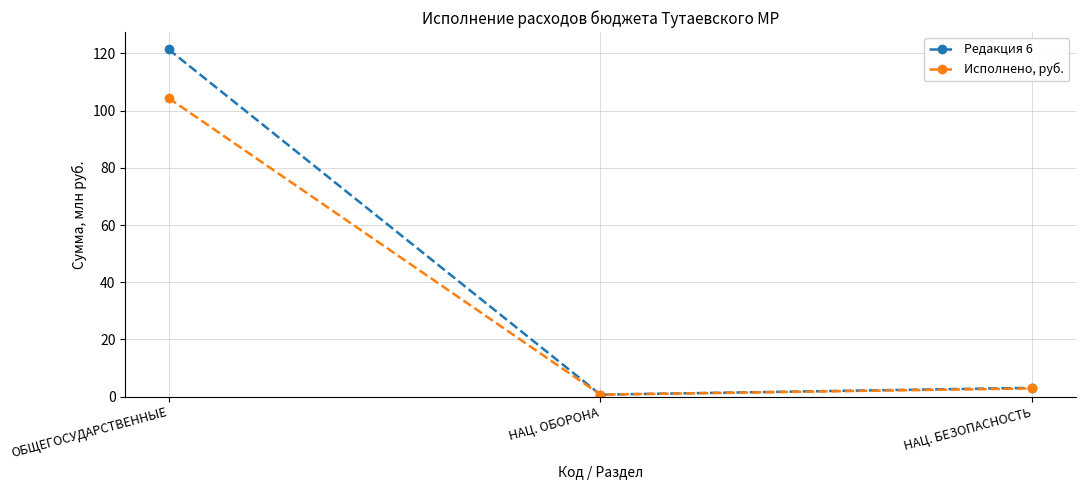

What is the maximum value for Редакция 6?

121.5